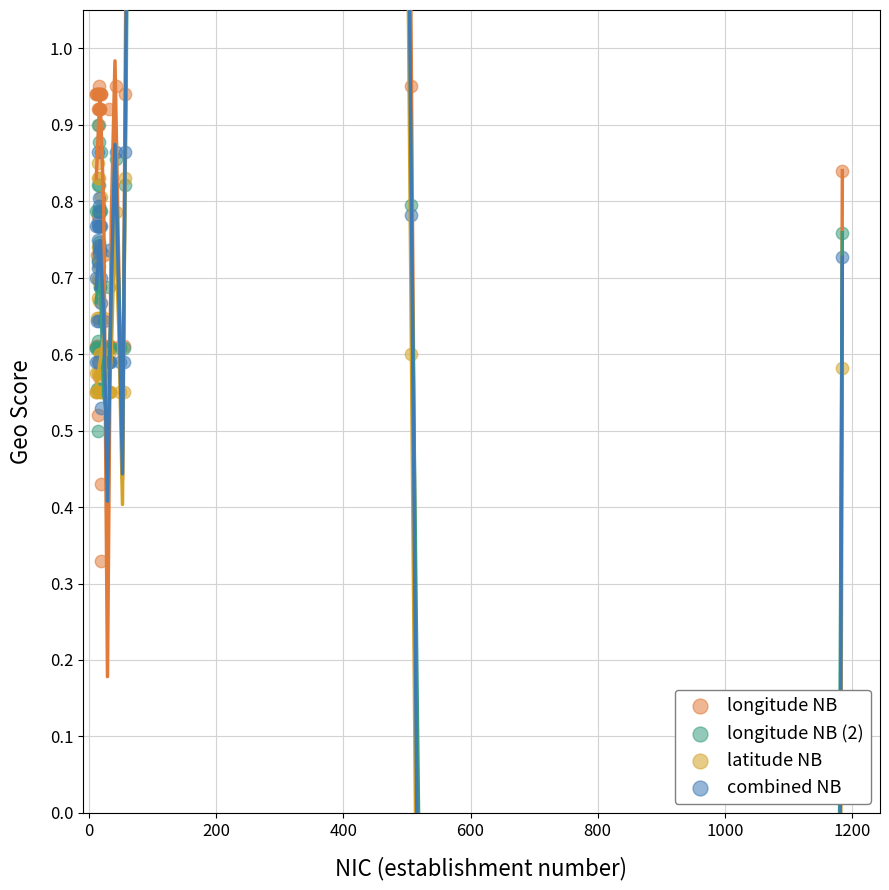

Which series contains the lowest Y value?

longitude NB